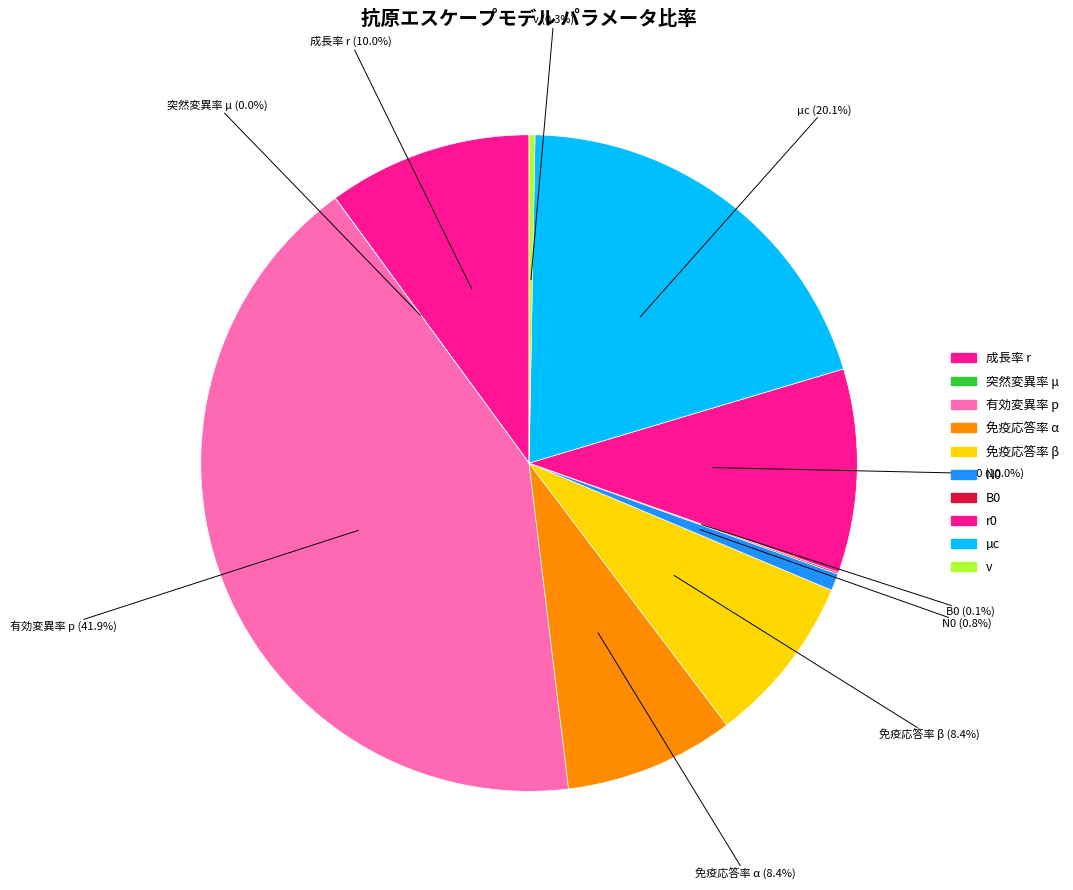

The v slice represents 0% of the pie. True or false?

True